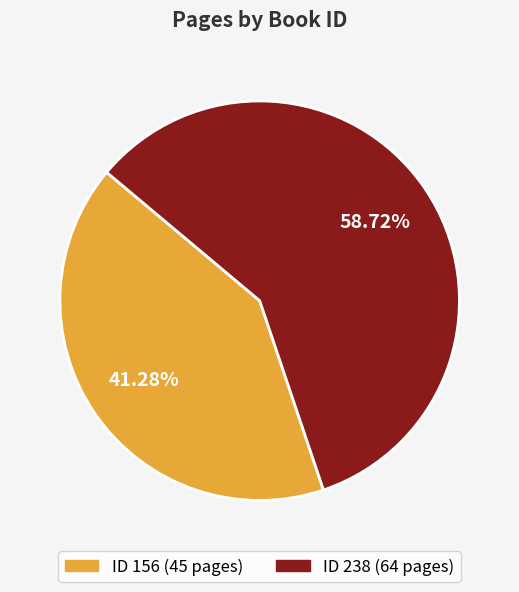

Is there any slice that represents more than half of the pie?

Yes